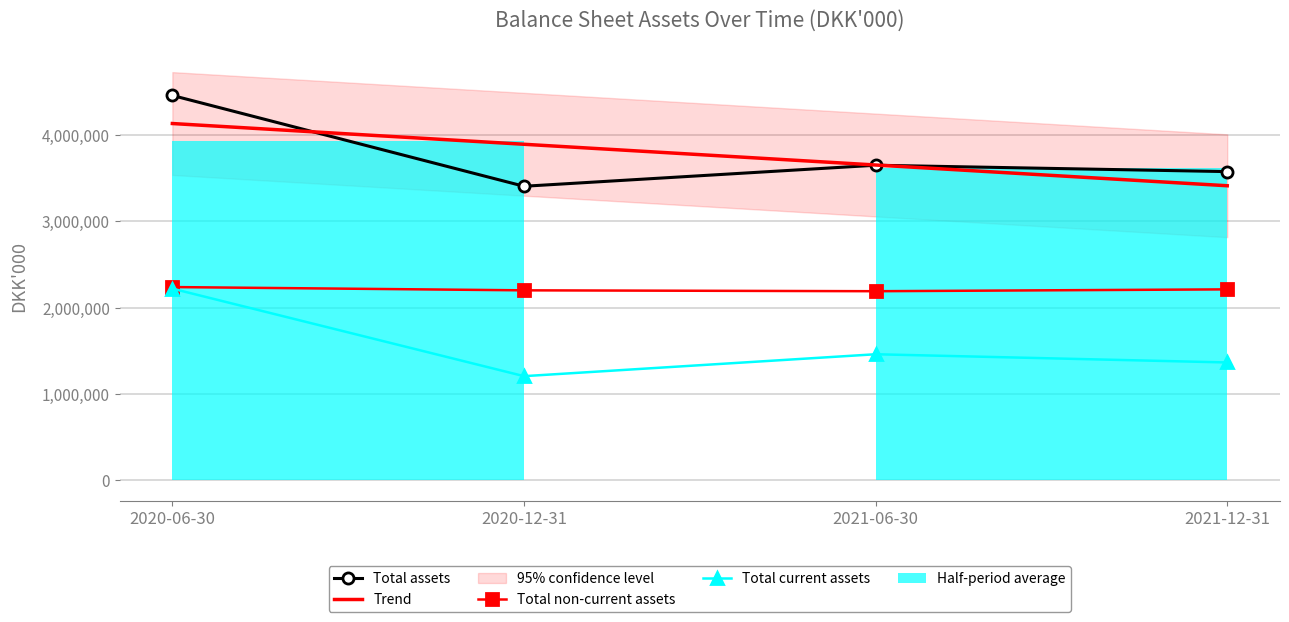

How many values in the Total non-current assets series are below 2212557?

2